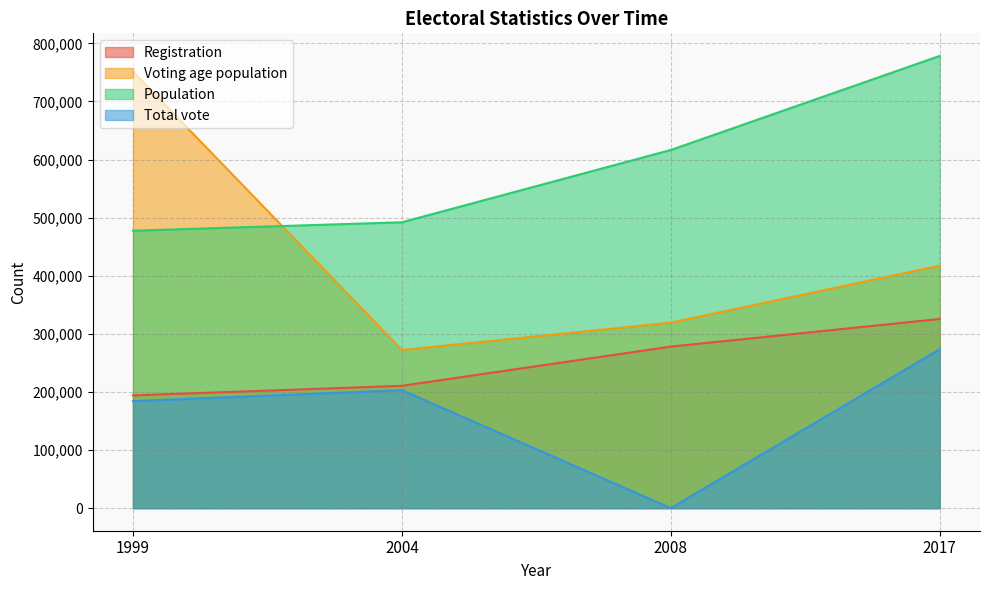

How many values in the Voting age population series are below 417365?

2